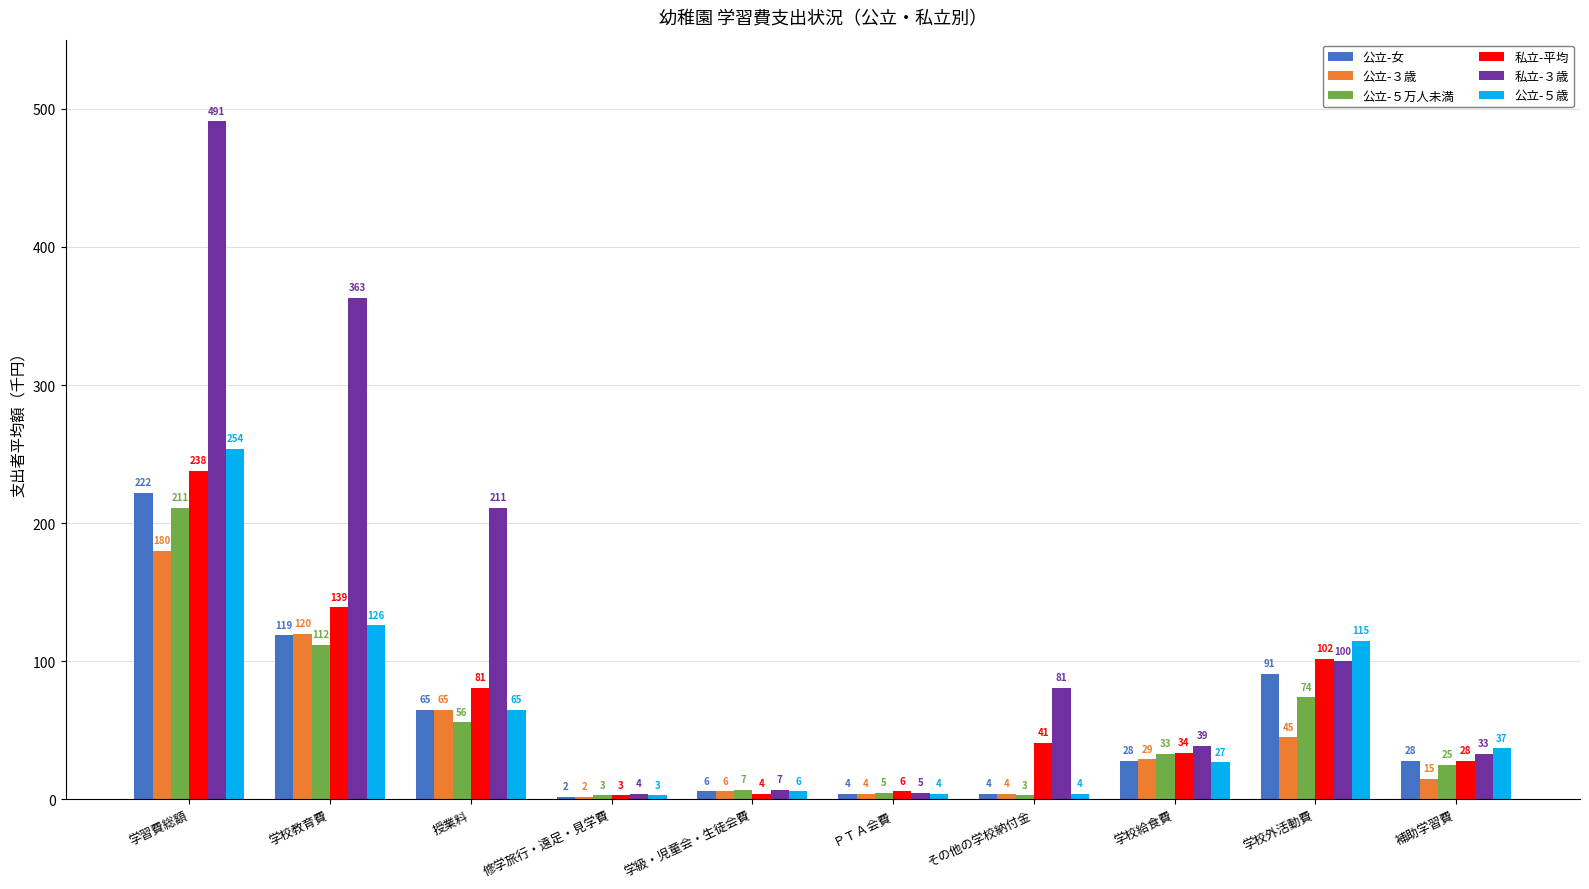

What is the highest value of the 公立-３歳 series?

180